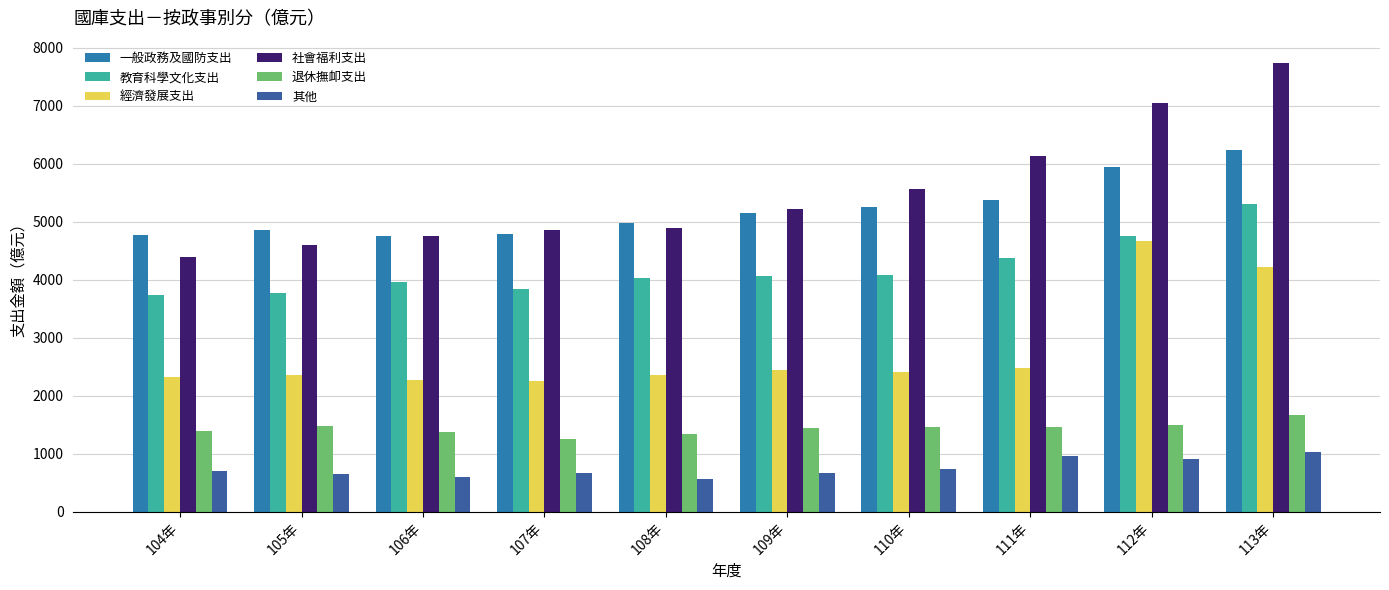

List the series in order of their peak value, lowest first.

其他, 退休撫卹支出, 經濟發展支出, 教育科學文化支出, 一般政務及國防支出, 社會福利支出